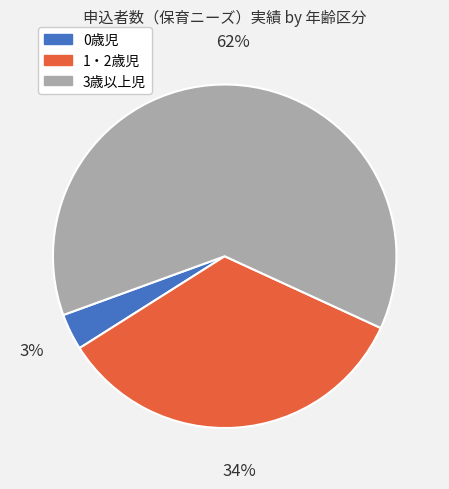

Between 3歳以上児 and 1・2歳児, which is larger?

3歳以上児